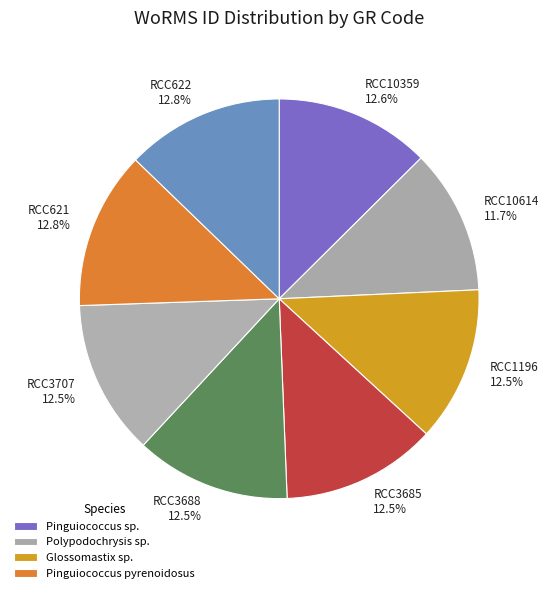

Count the number of slices in the pie.

8